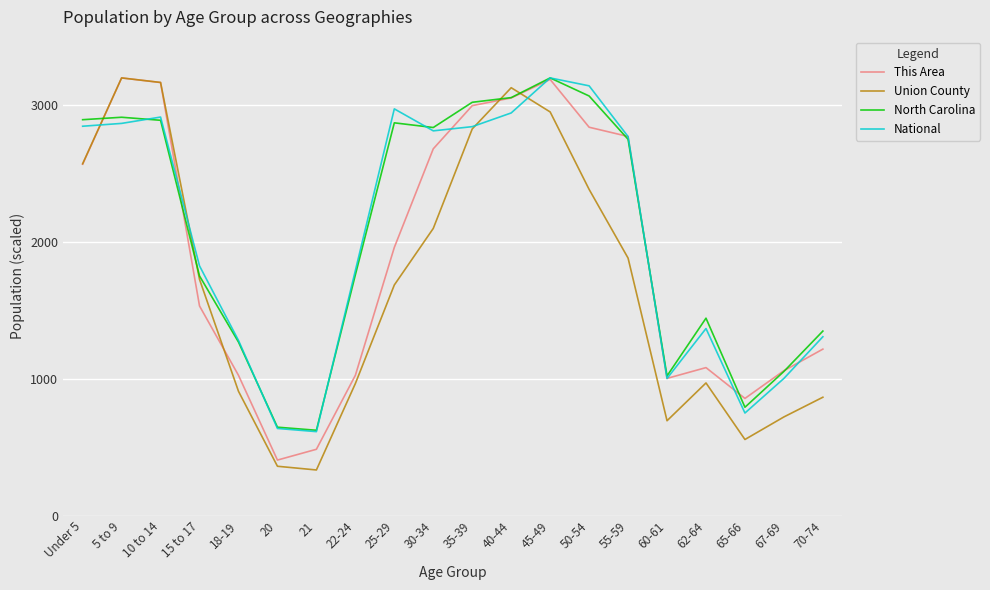

What is the maximum value for Union County?

3200.0